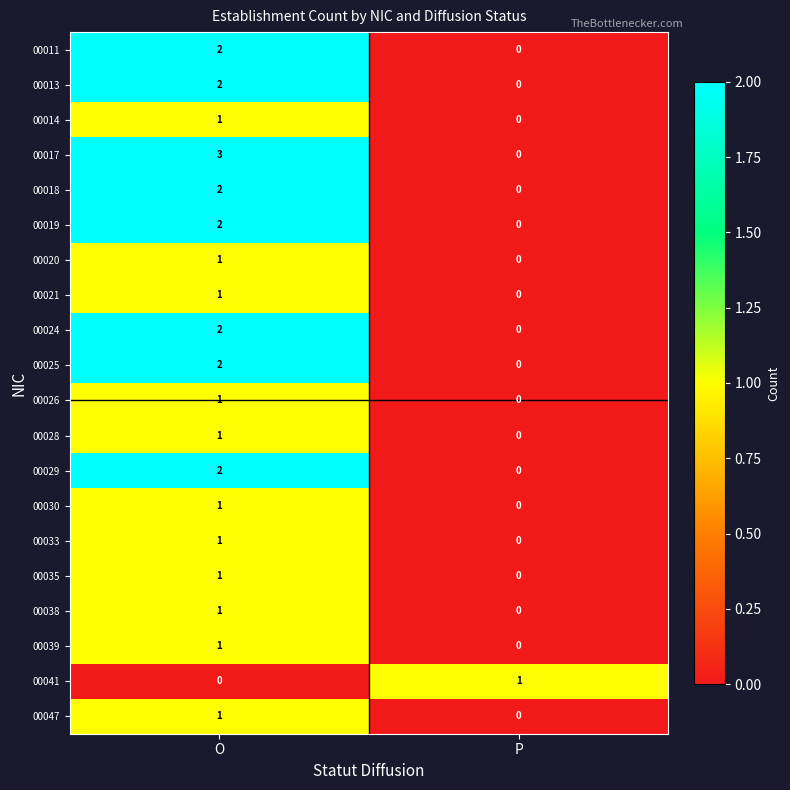

At which label does 00021 reach its minimum?

P